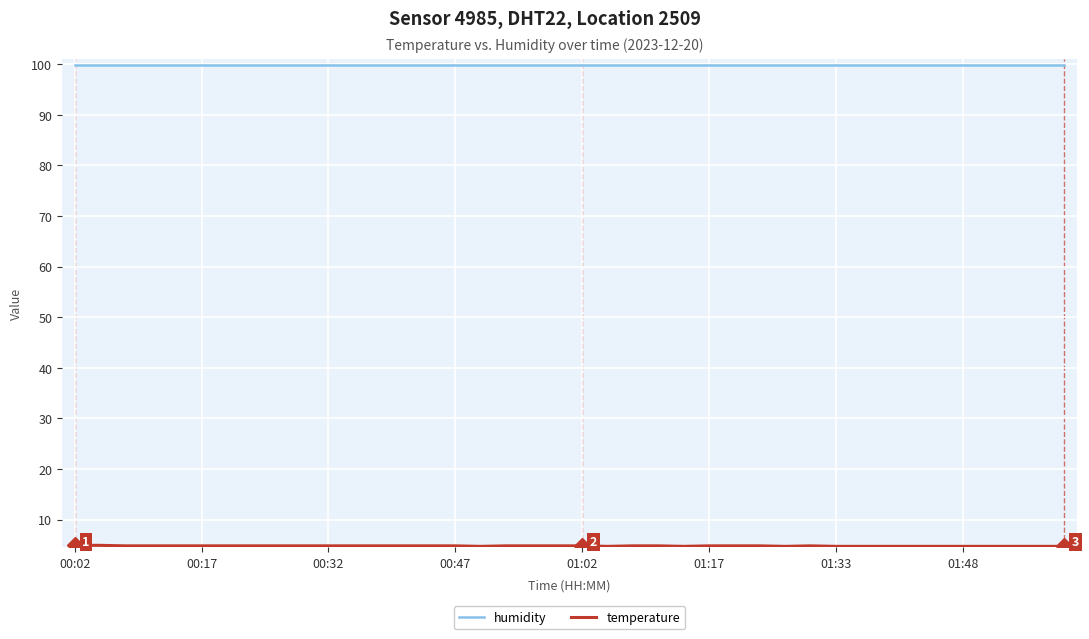

What is the average value of the humidity series?

99.9